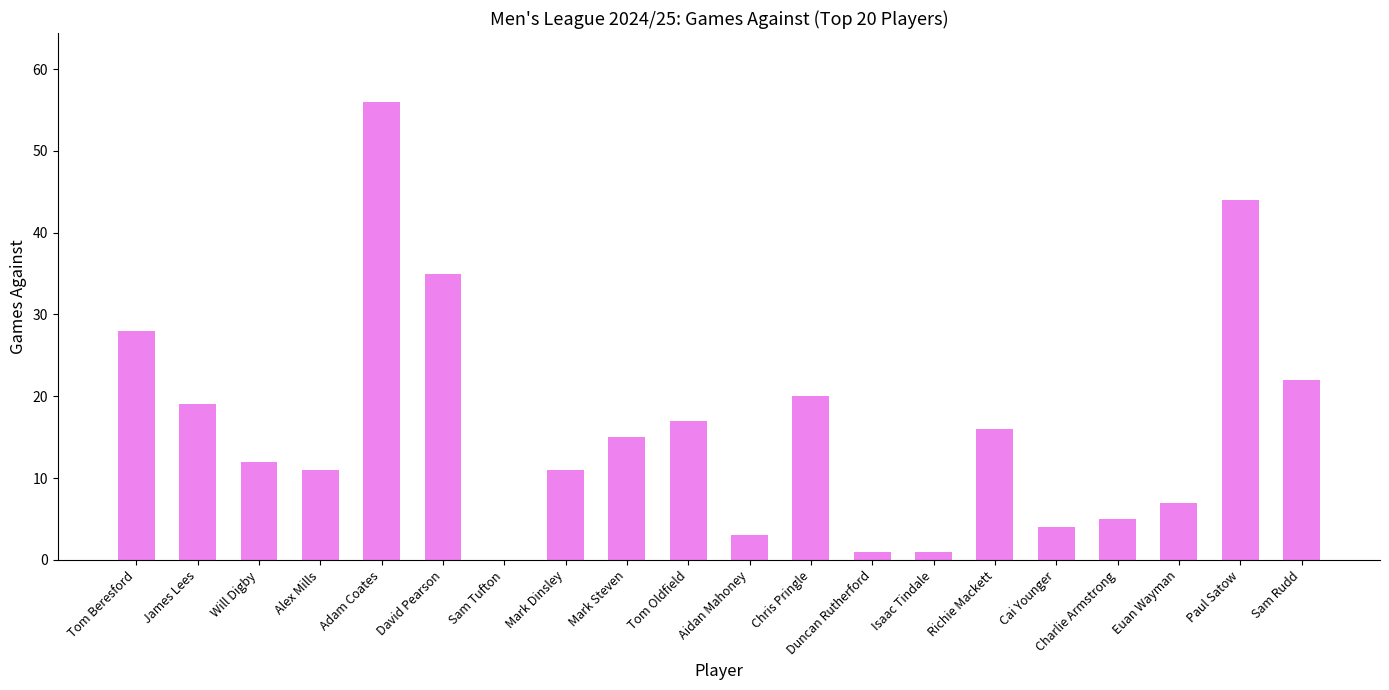

Reading right to left, list all the values displayed in this chart.

Sam Rudd=22	Paul Satow=44	Euan Wayman=7	Charlie Armstrong=5	Cai Younger=4	Richie Mackett=16	Isaac Tindale=1	Duncan Rutherford=1	Chris Pringle=20	Aidan Mahoney=3	Tom Oldfield=17	Mark Steven=15	Mark Dinsley=11	Sam Tufton=0	David Pearson=35	Adam Coates=56	Alex Mills=11	Will Digby=12	James Lees=19	Tom Beresford=28